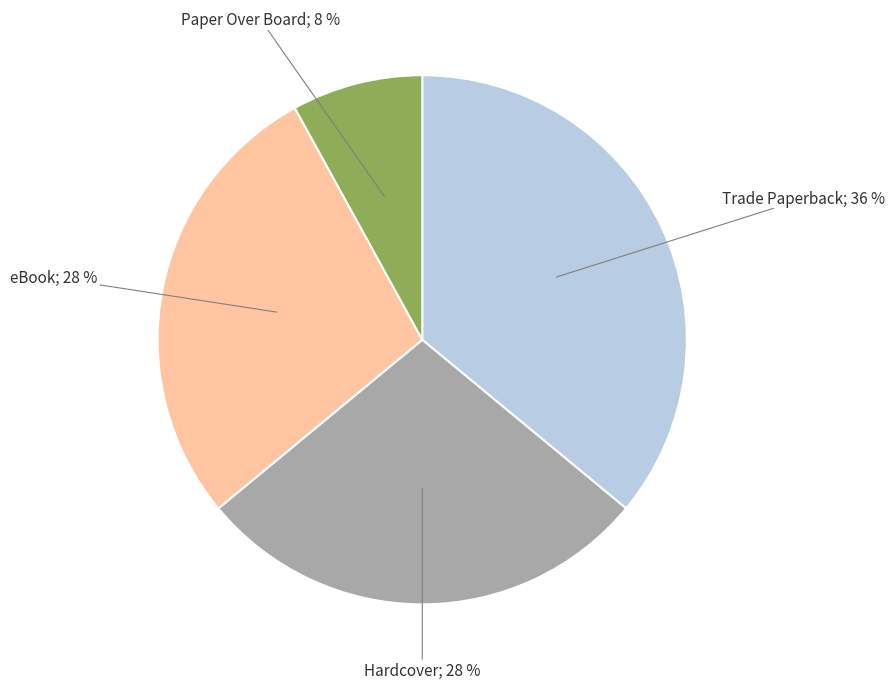

To the nearest percent, what is the difference between the largest and smallest slice percentages?

28%